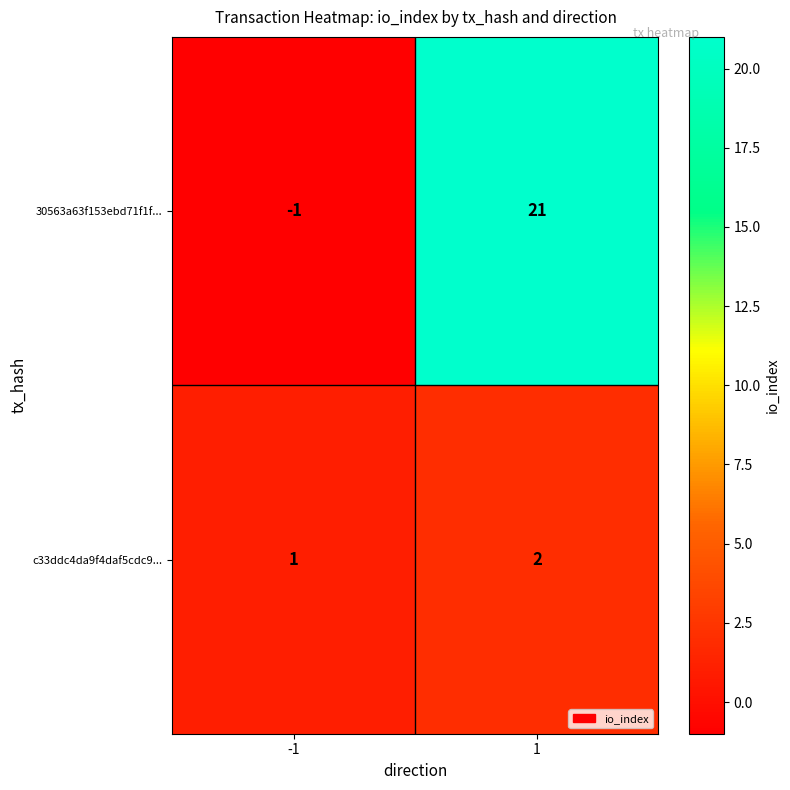

True or false: c33ddc4da9f4daf5cdc9... has a value of 1 at 1.

False